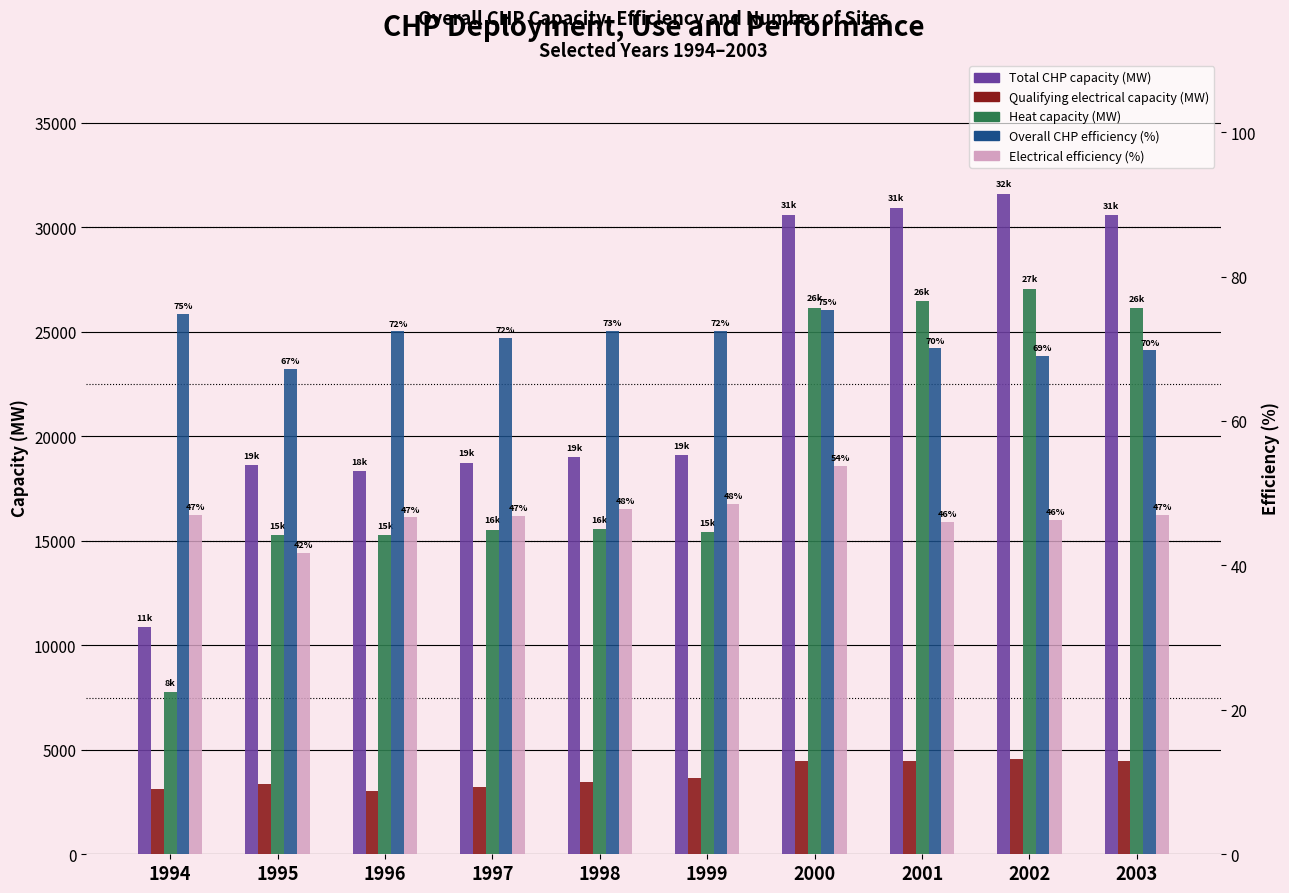

Which series has the largest total across all categories?

Total CHP capacity (MW)